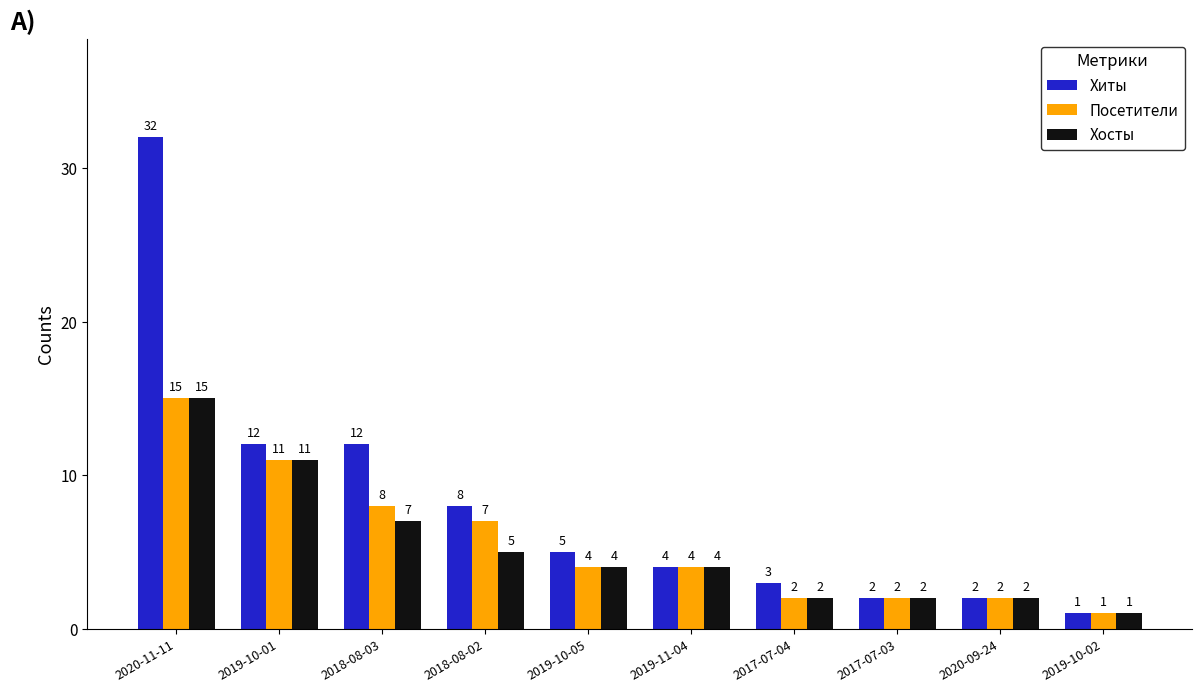

The value of Посетители at 2020-11-11 is 15. True or false?

True